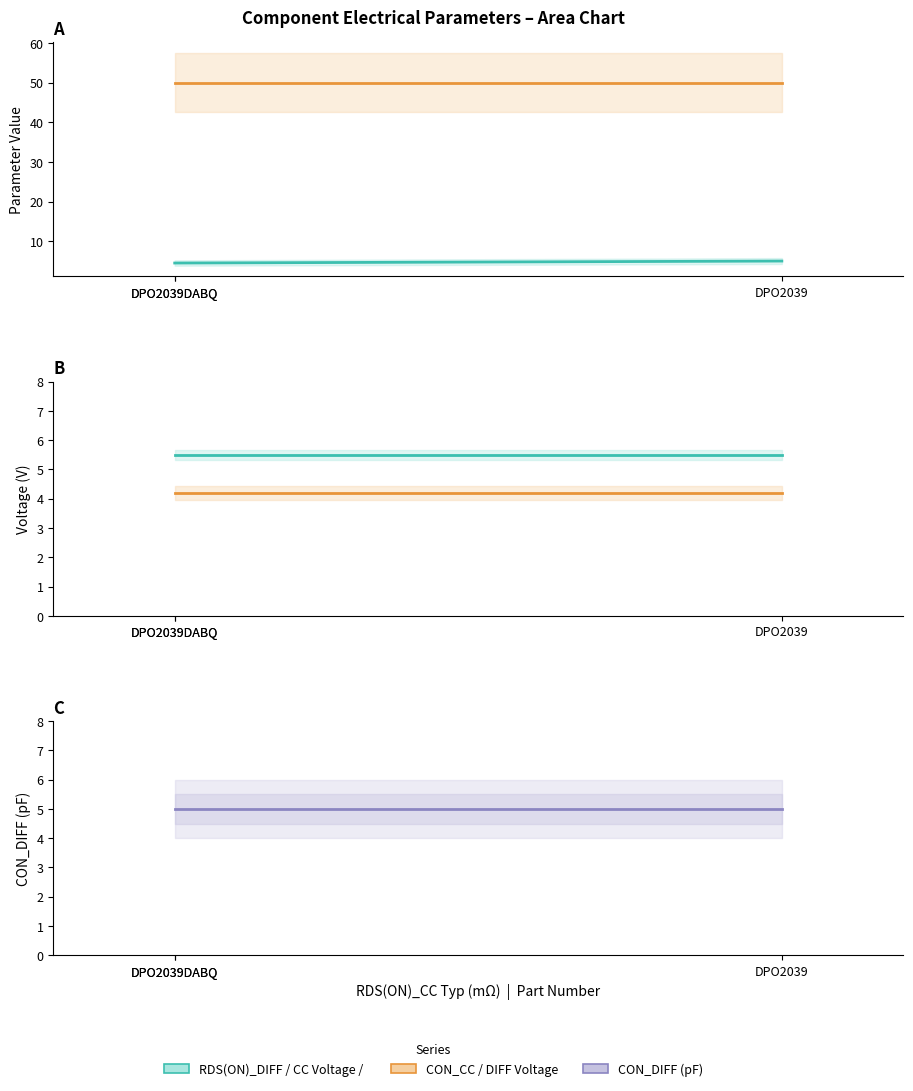

Which series has the largest total across all categories?

CON_CC (pF)